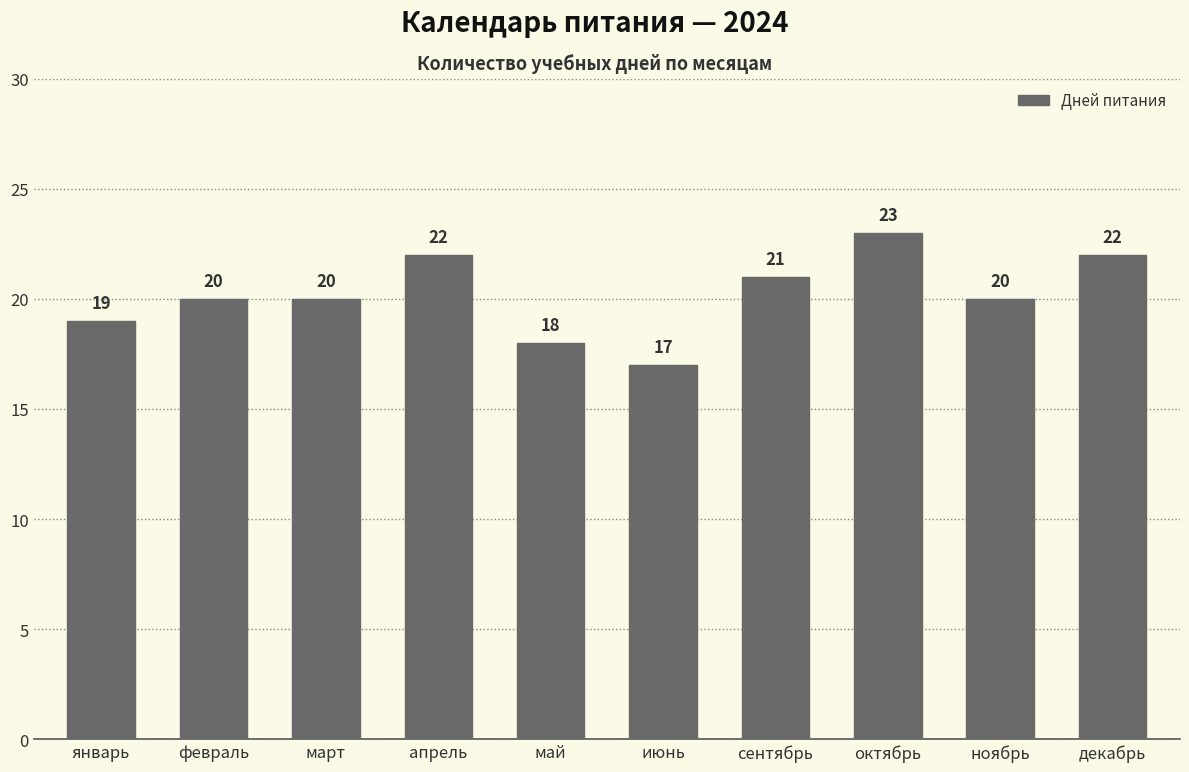

Is it true that the value at февраль is 12?

False